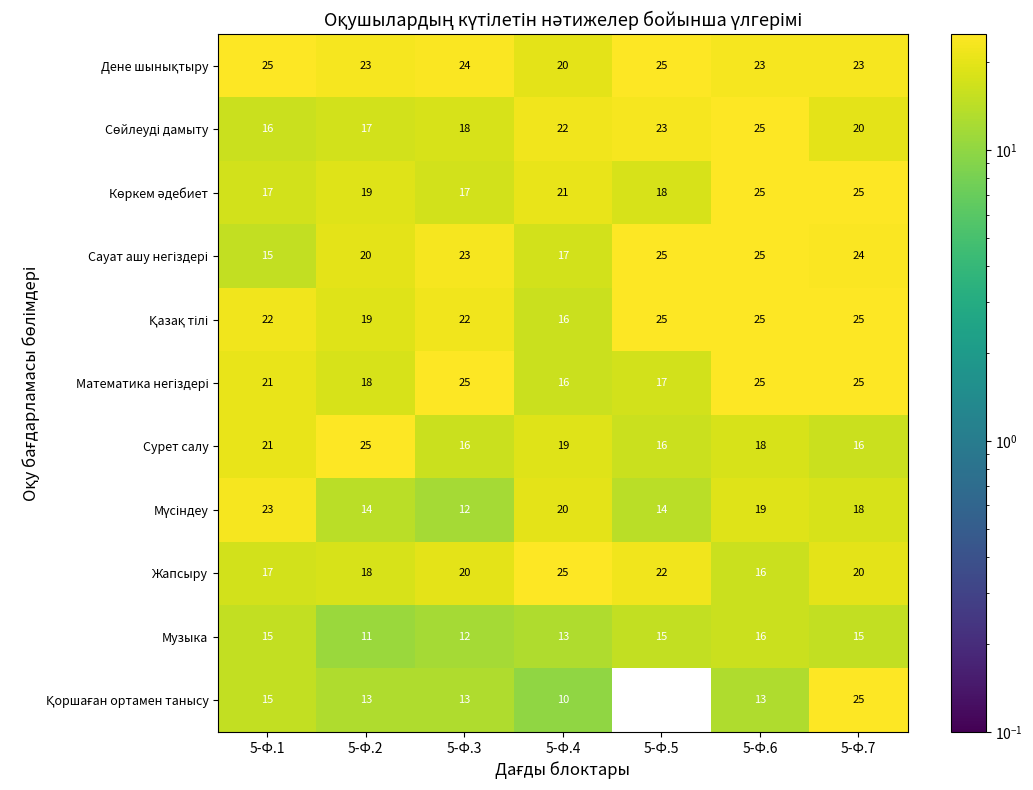

What is the difference between the highest and lowest values at 5-Ф.1?

10